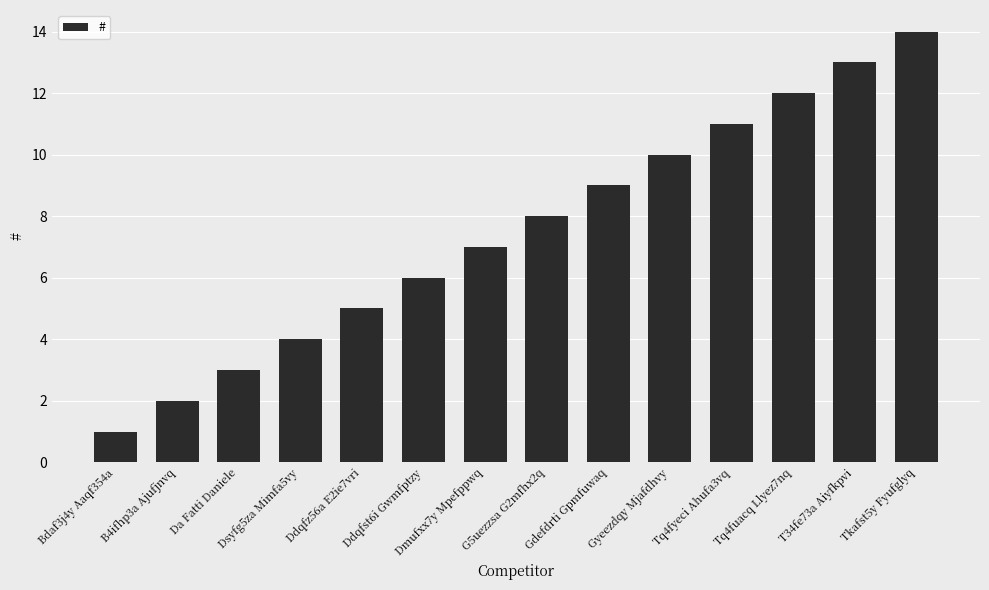

Rank the categories by value from lowest to highest.

Bdaf3j4y Aaqf354a, B4ifhp3a Ajufjnvq, Da Fatti Daniele, Dsyfg5za Mimfa5vy, Ddqfz56a E2ie7vri, Ddqfst6i Gwmfptzy, Dmufxx7y Mpefppwq, G5uezzsa G2mfhx2q, Gdefdrti Gpmfuwaq, Gyeezdqy Mjafdhvy, Tq4fyeci Ahufa3vq, Tq4fuacq Llyez7nq, T34fe73a Aiyfkpvi, Tkafst5y Fyufglyq